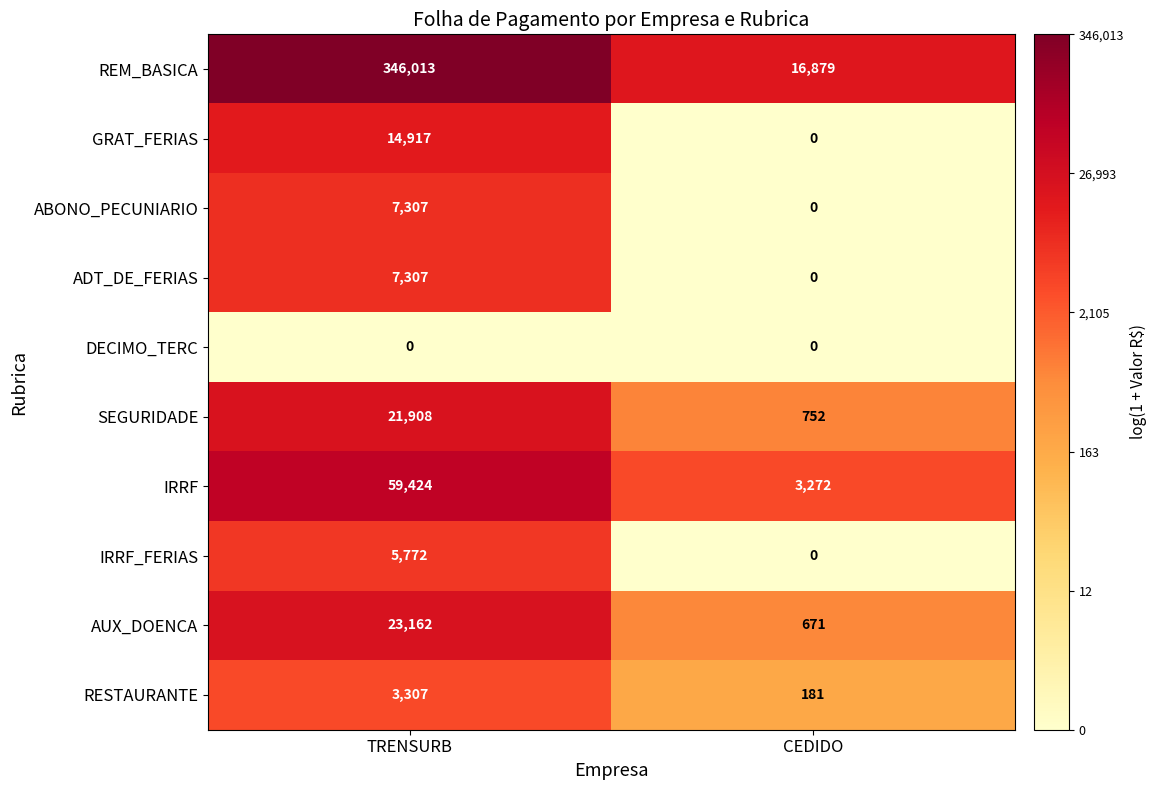

What is the difference between the ABONO_PECUNIARIO values at TRENSURB and CEDIDO?

7307